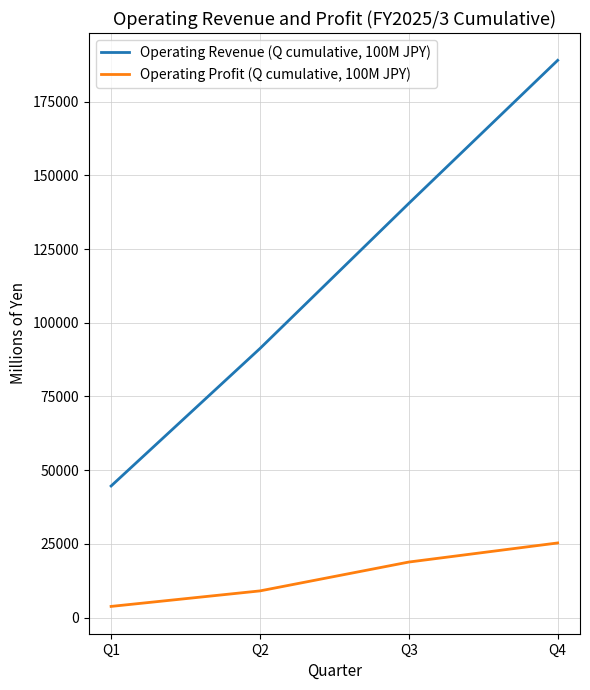

Count the Operating Revenue (Q cumulative, 100M JPY) values in the range 91273 to 189054.

3